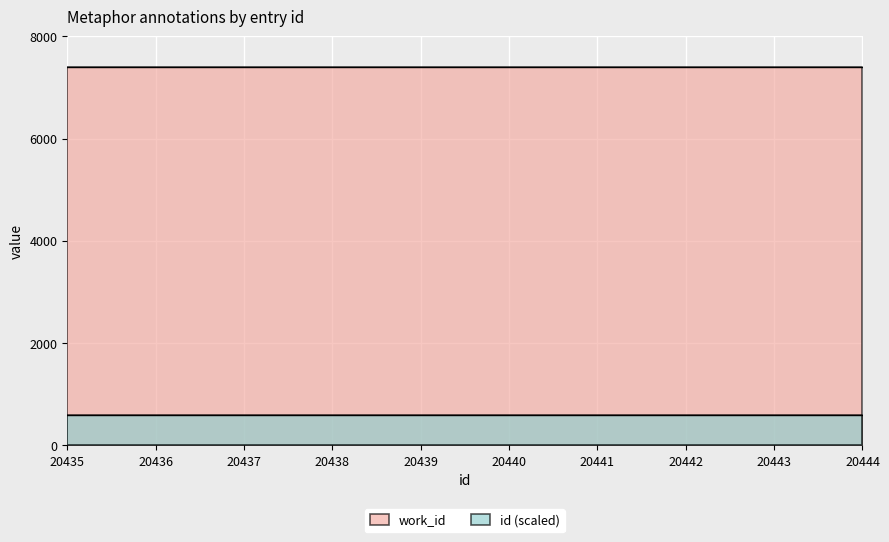

What is the sum of the work_id values at 20440 and 20442?

14804.0